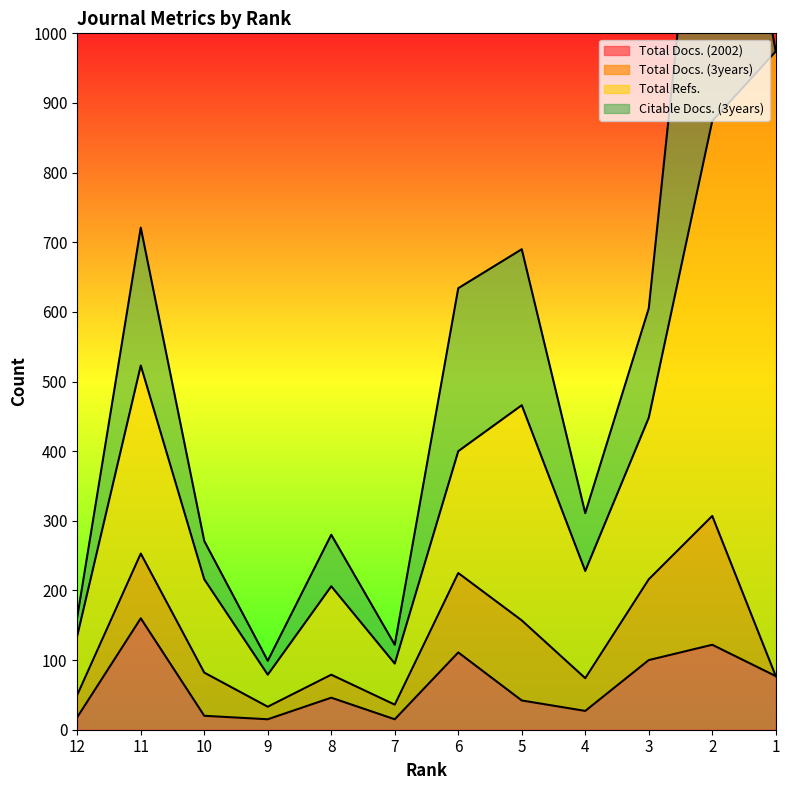

What is the average value of the Total Docs. (2002) series?

63